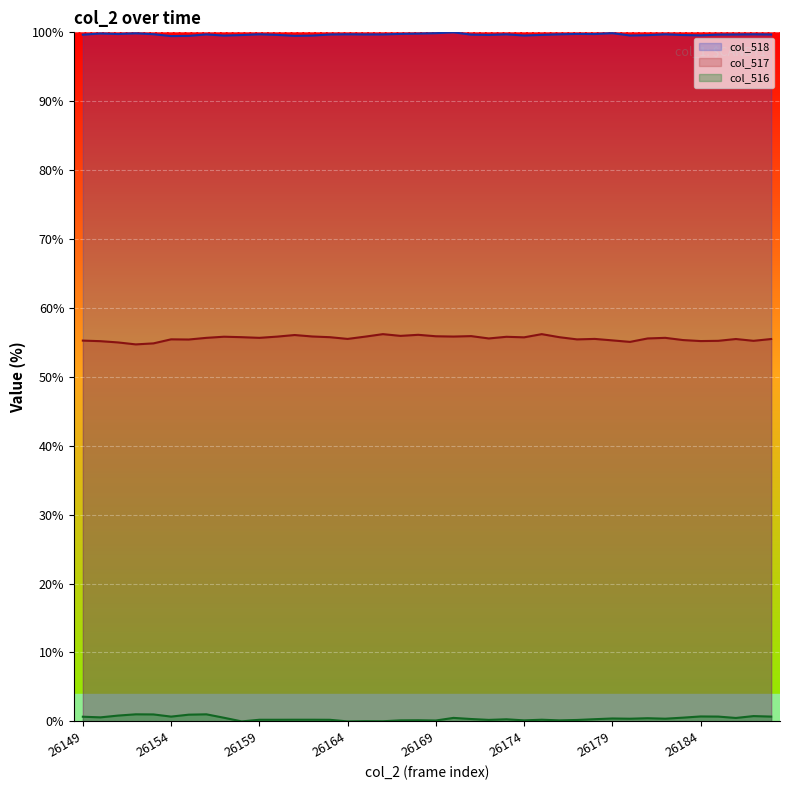

How many data points in col_517 are less than 55?

3